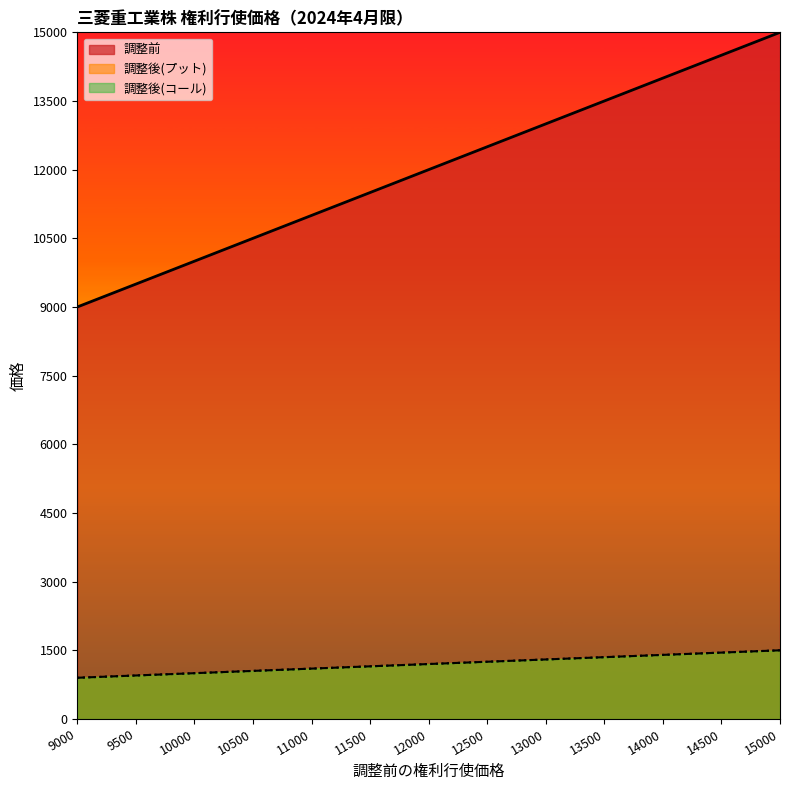

True or false: 調整前 and 調整後(プット) intersect in this chart.

False